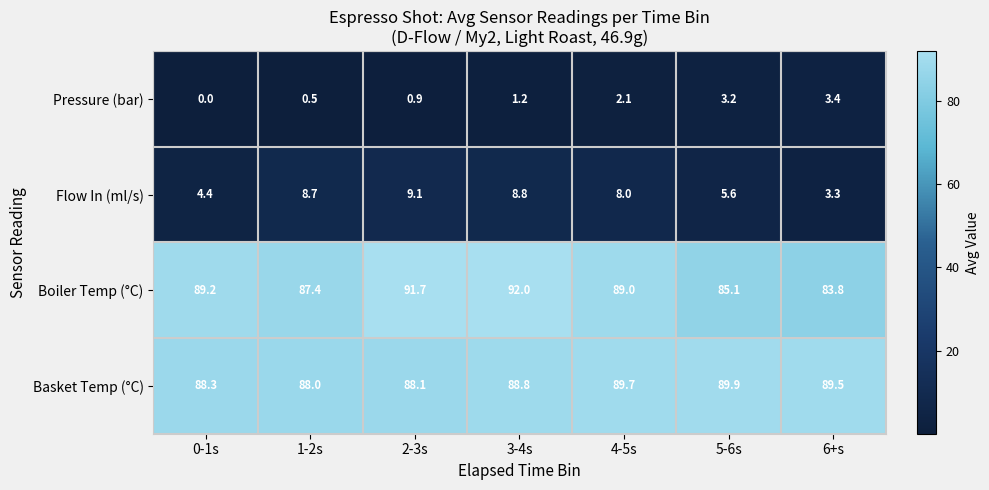

What is the sum of the Boiler Temp (°C) values at 6+s and 4-5s?

172.8